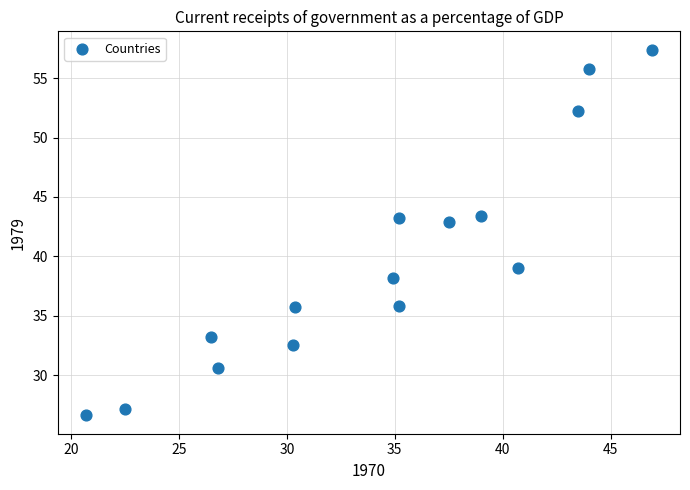

What is the range of X values (max minus min)?

26.2